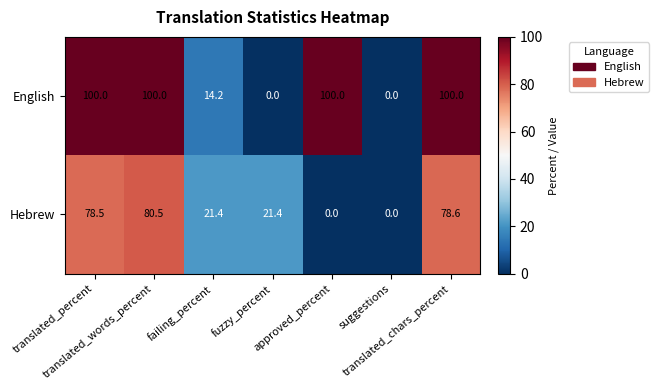

What is the difference between the maximum and second lowest values in the Hebrew series?

80.5